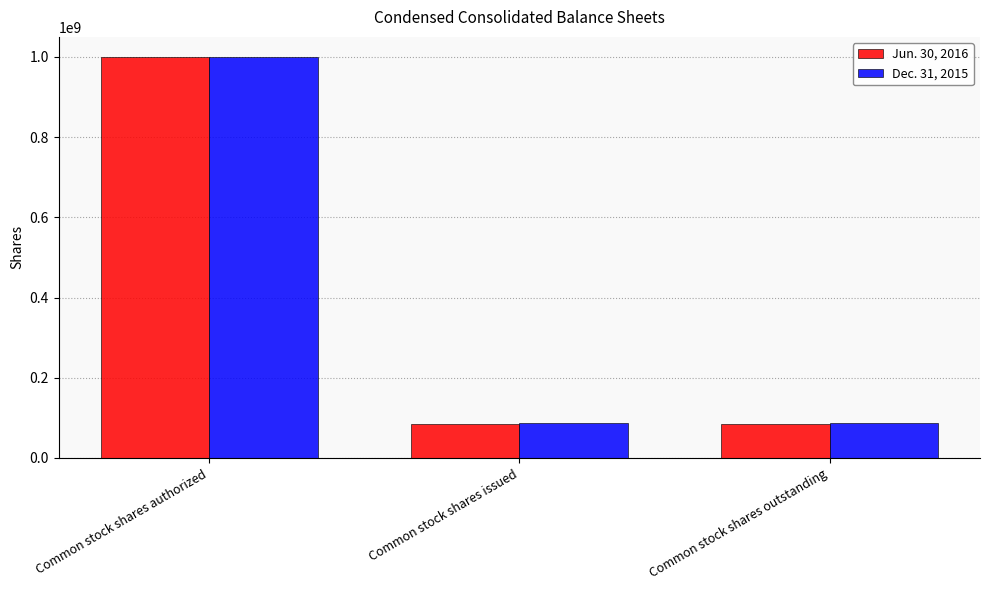

What is the minimum value shown in the chart?

85535000